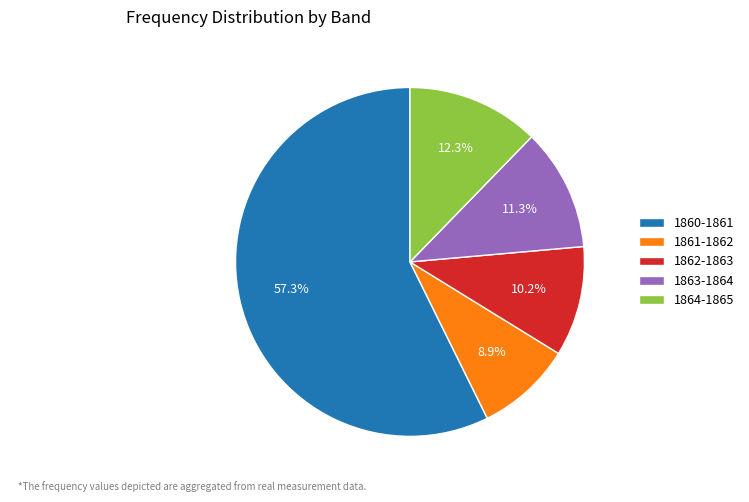

Does any single category account for the majority?

Yes